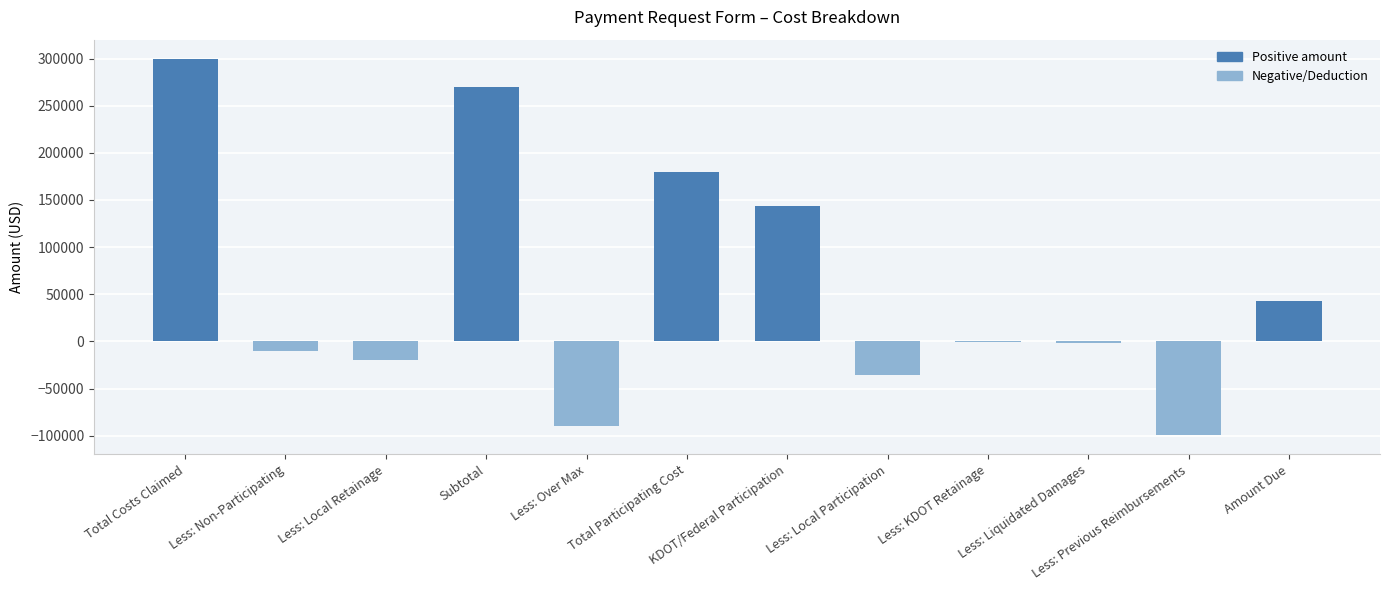

What is the difference between the values at Less: Previous Reimbursements and KDOT/Federal Participation?

243500